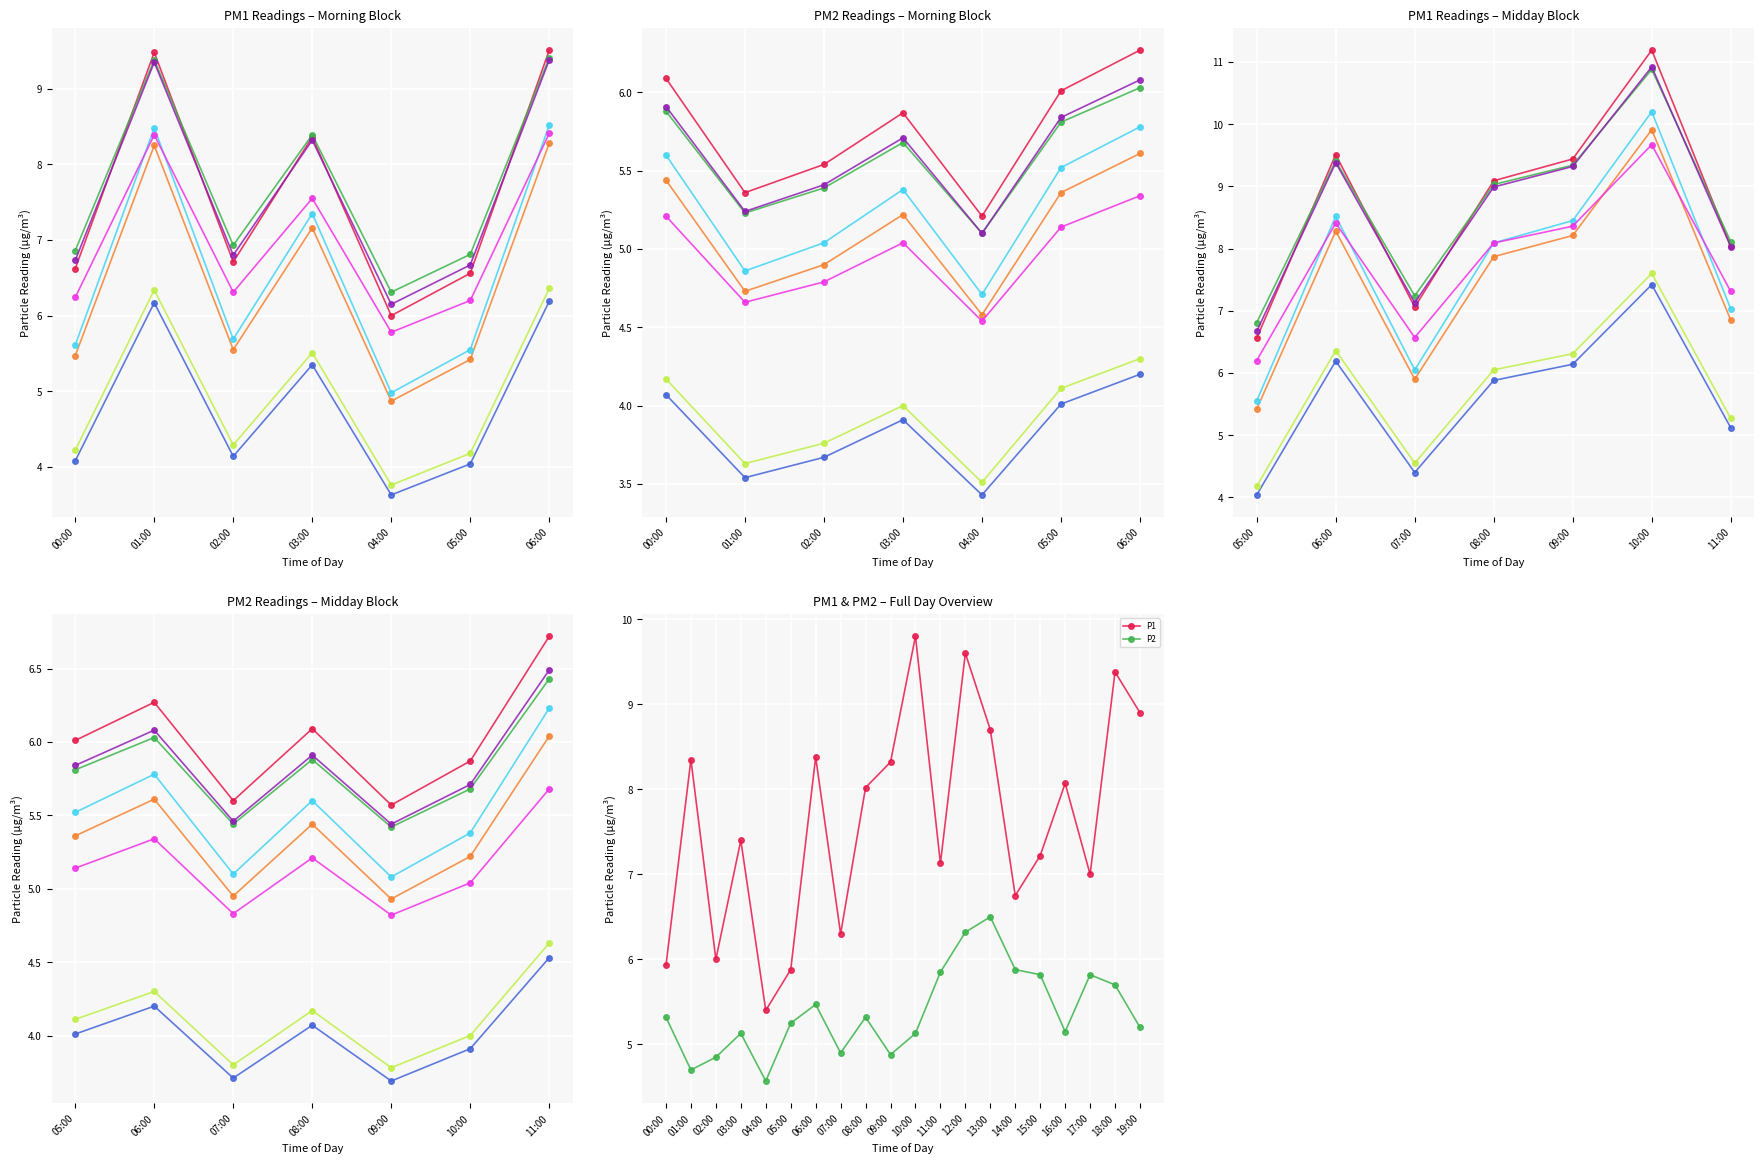

What is the total value across all series at 00:00?

11.2